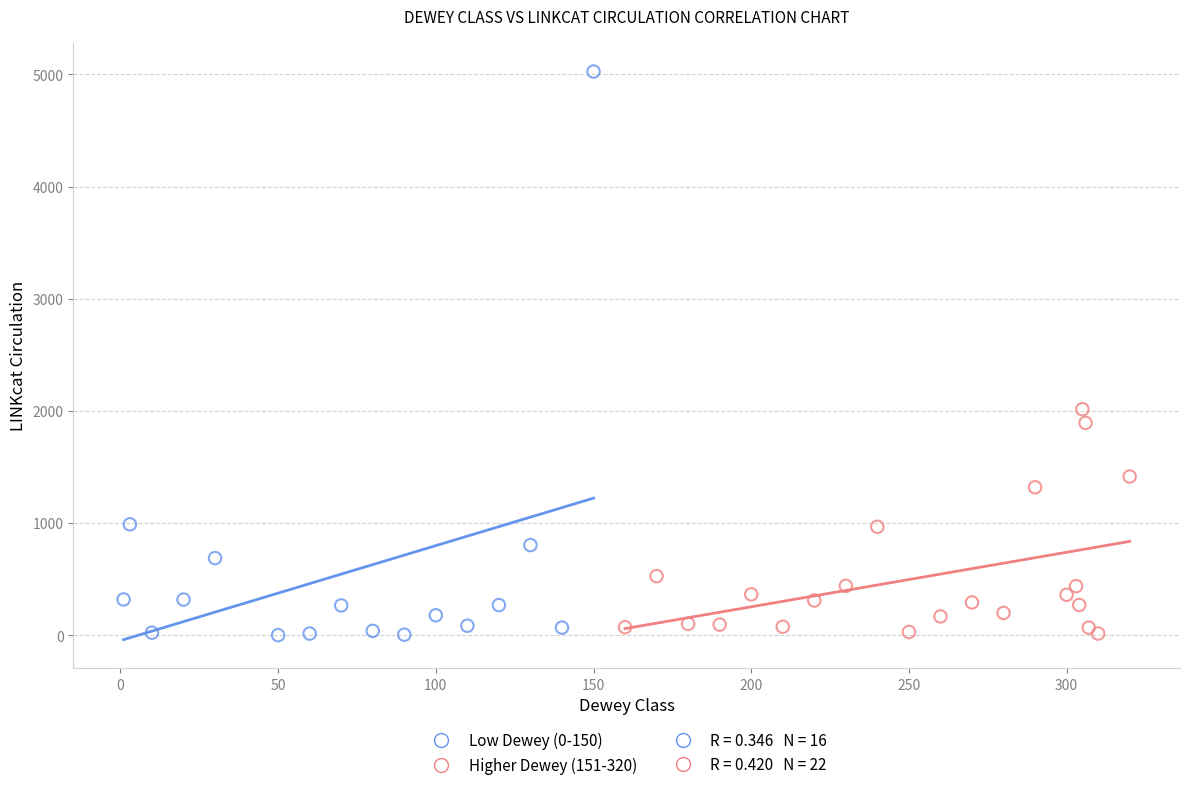

Which series reaches the maximum Y coordinate?

Low Dewey (0-150)